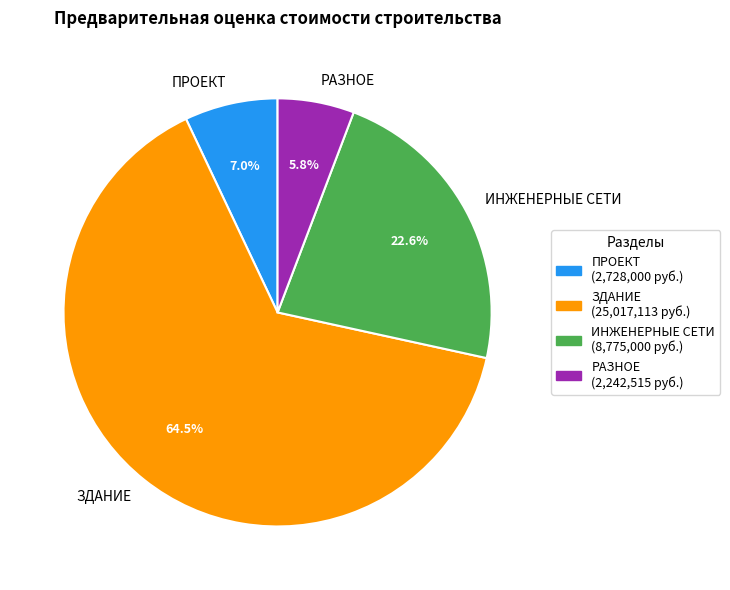

Count the number of slices in the pie.

4